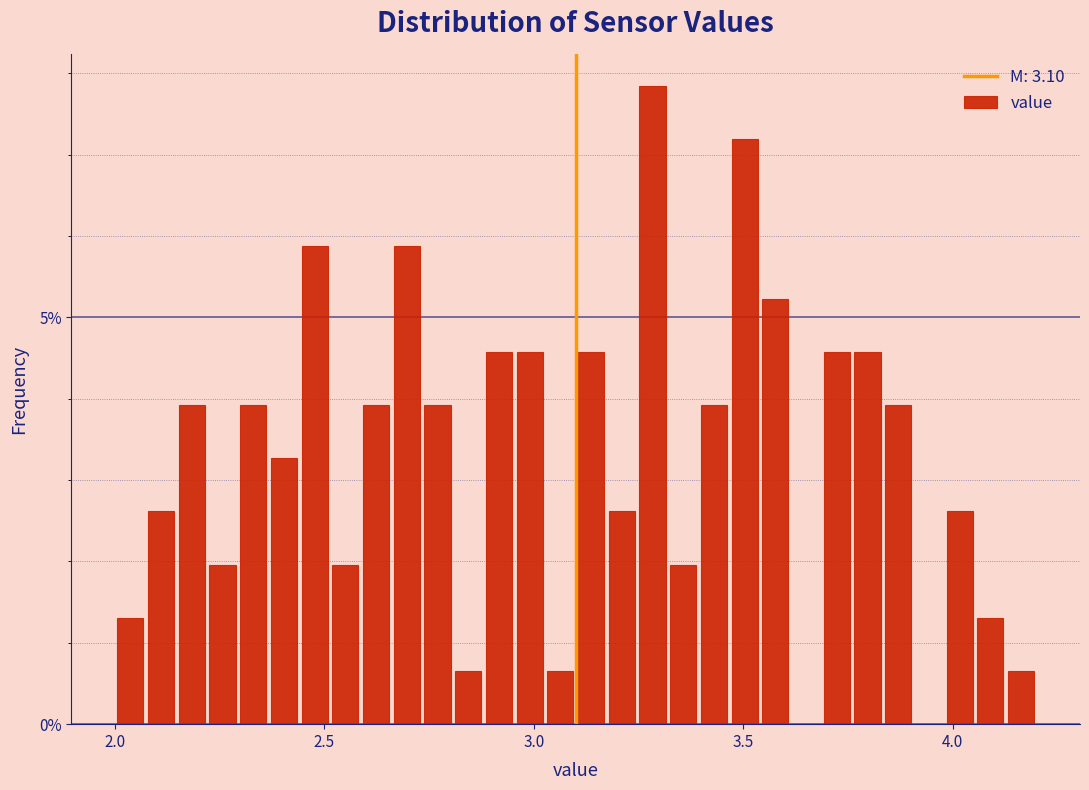

Around what value on the x-axis is the tallest bar? Give the approximate position of its centre, as read against the axis.

3.30